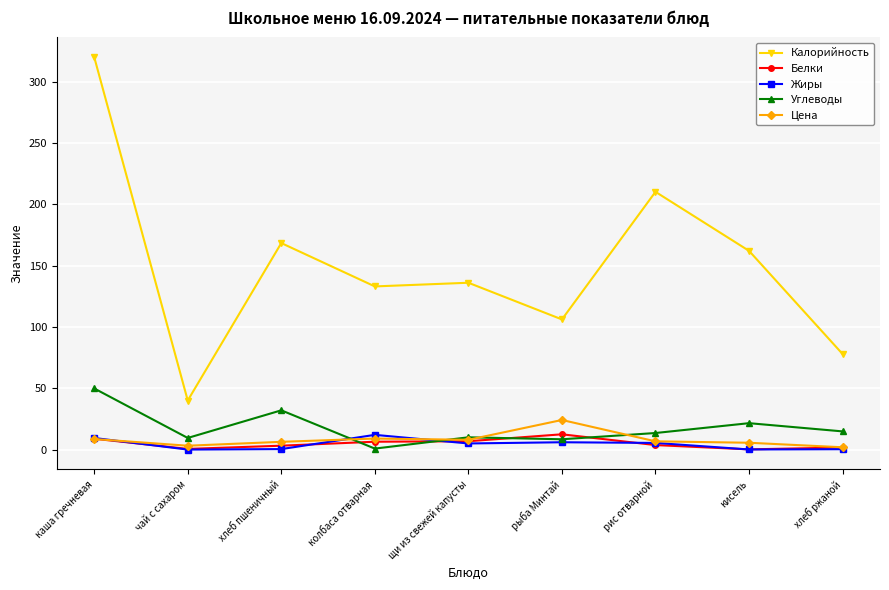

At how many categories does at least one series exceed 183?

2